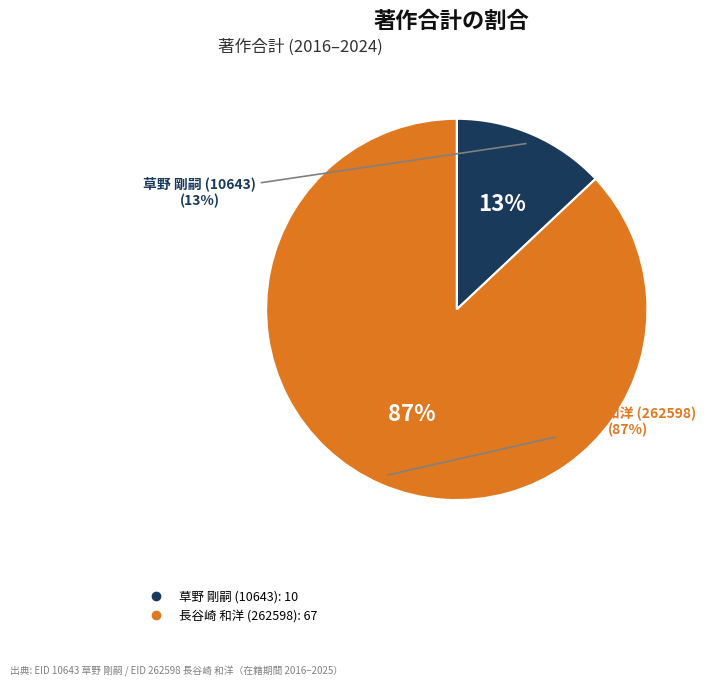

Combined, what portion of the pie is 長谷崎 和洋 (262598) and 草野 剛嗣 (10643)?

100.0%